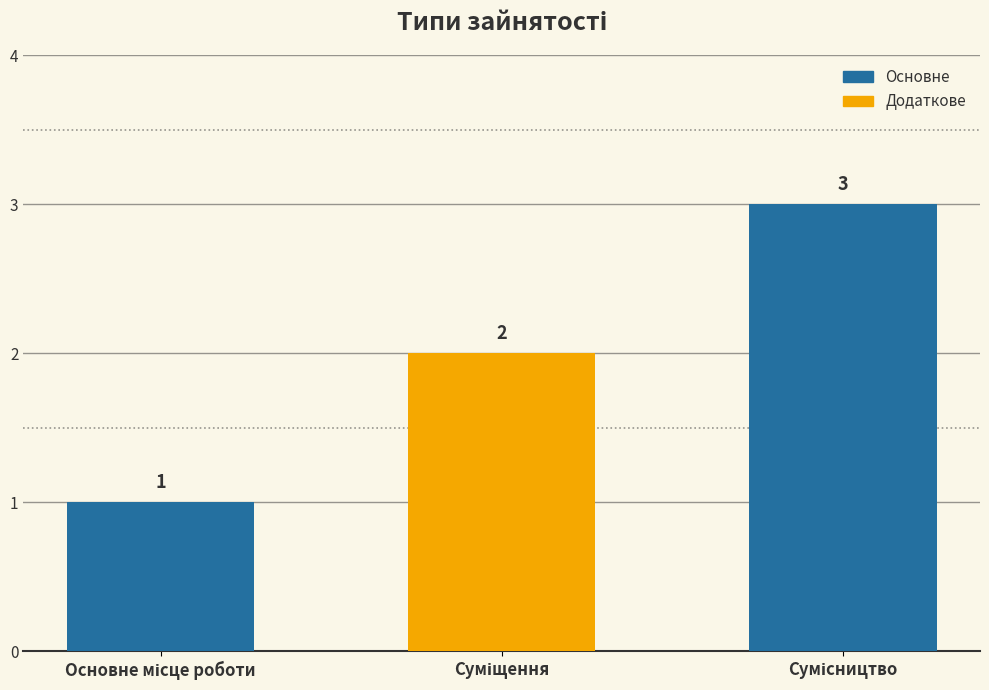

What is the sum of all values?

6